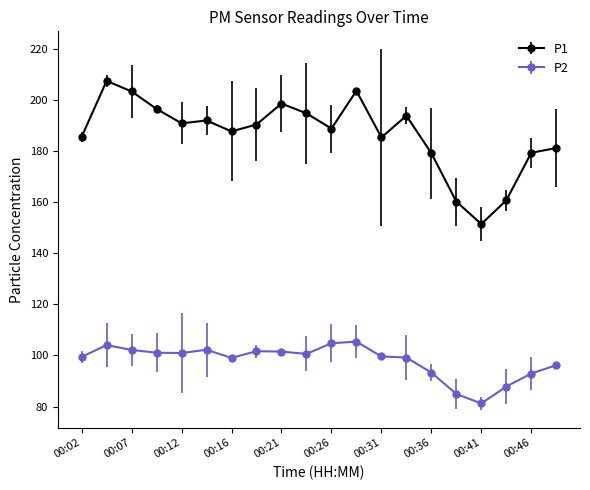

Which series has the largest total across all categories?

P1